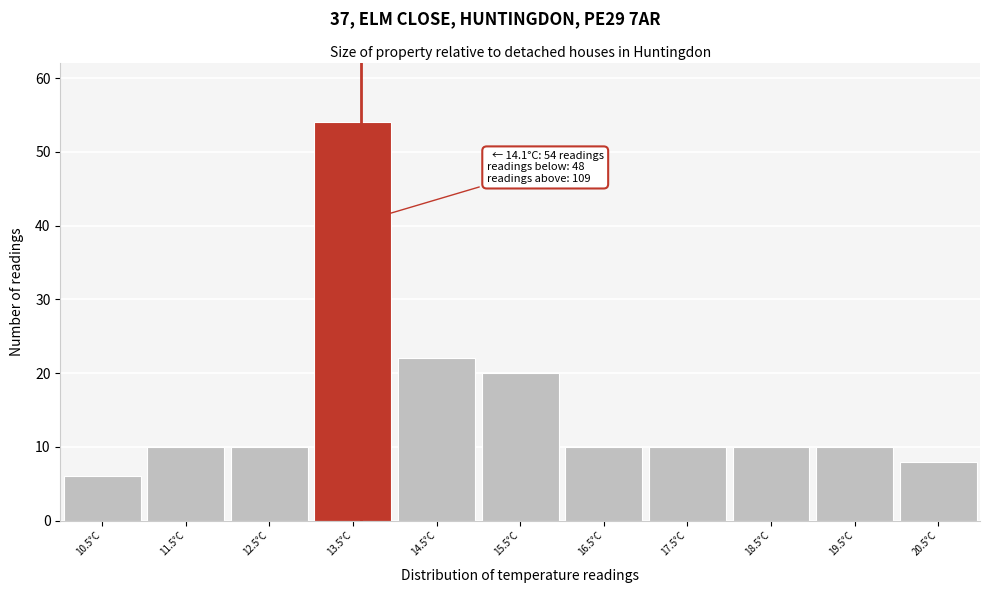

Reading right to left, list all the values displayed in this chart.

8	10	10	10	10	20	22	54	10	10	6